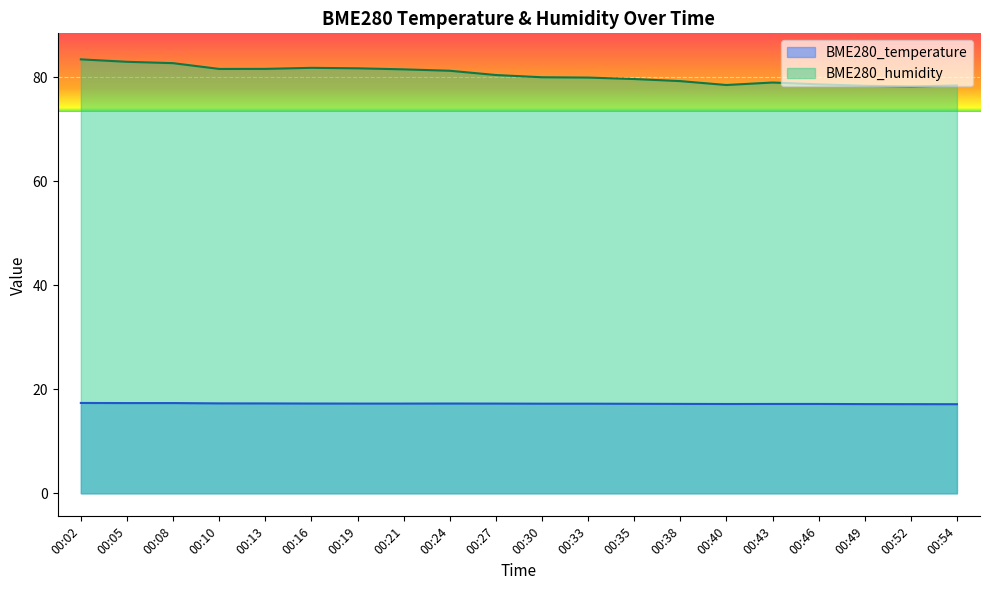

Read the BME280_humidity value at 00:52.

78.2